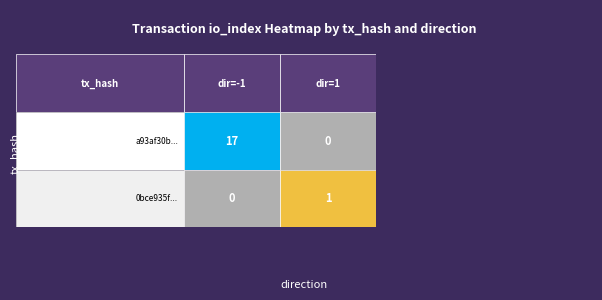

What is the maximum value for 0bce935f...?

1